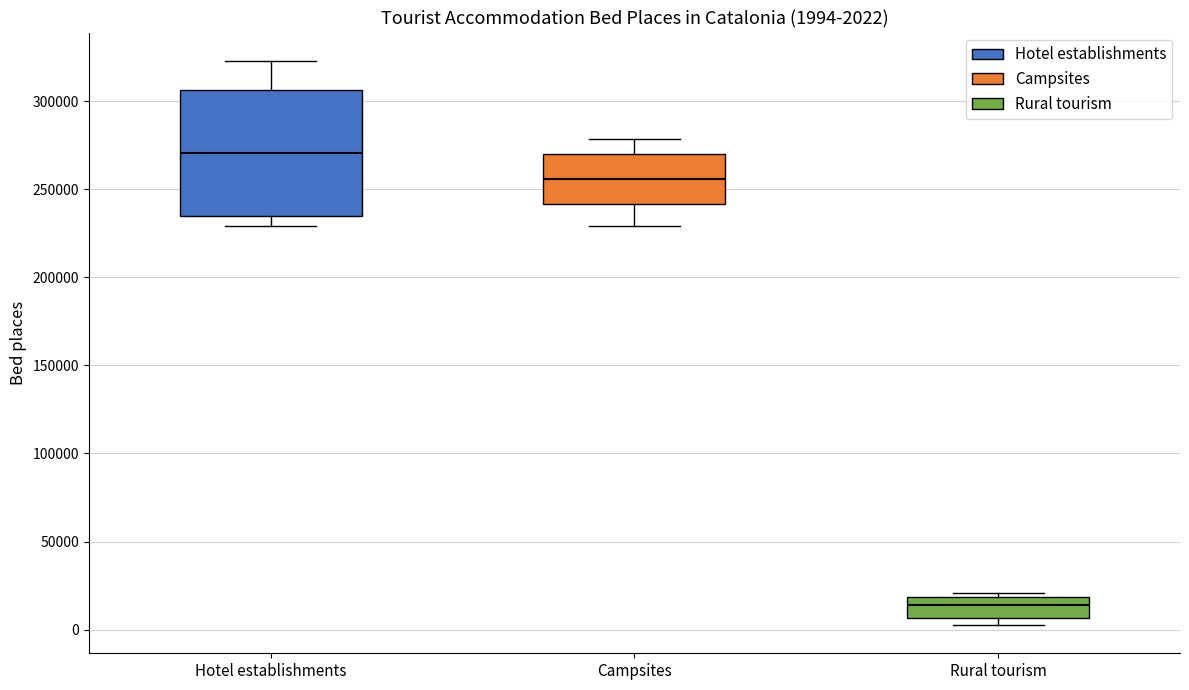

Which box's median line is the lowest?

Rural tourism